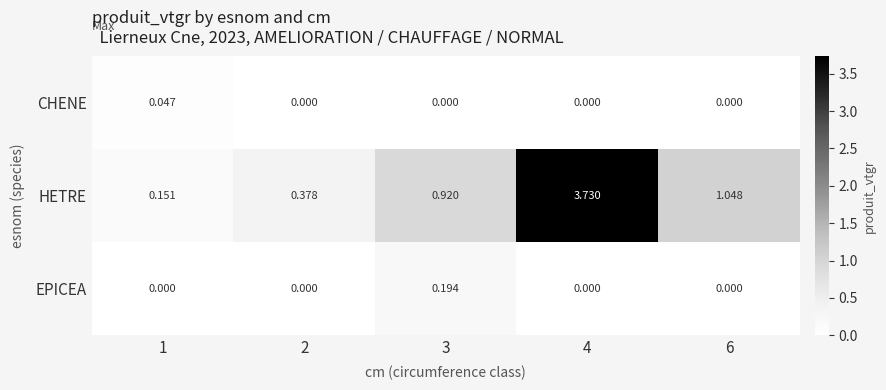

Rank the series by their maximum value, from highest to lowest.

HETRE, EPICEA, CHENE